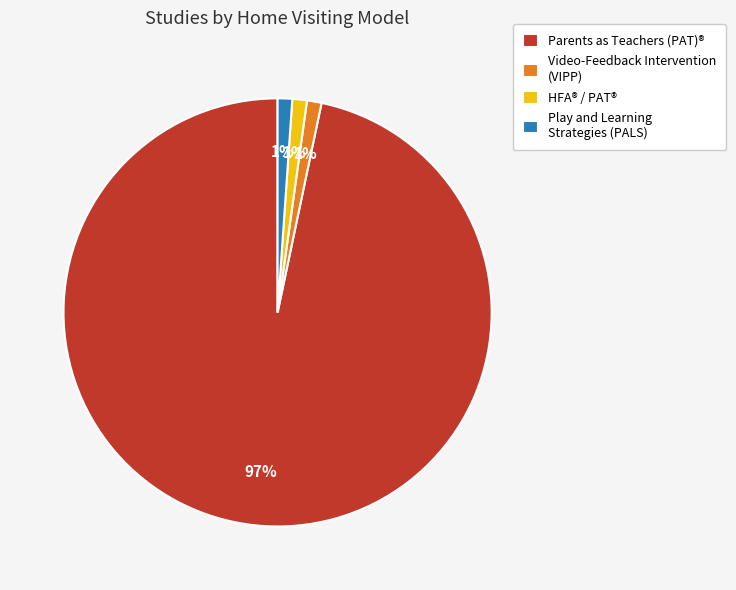

Count the number of slices in the pie.

4